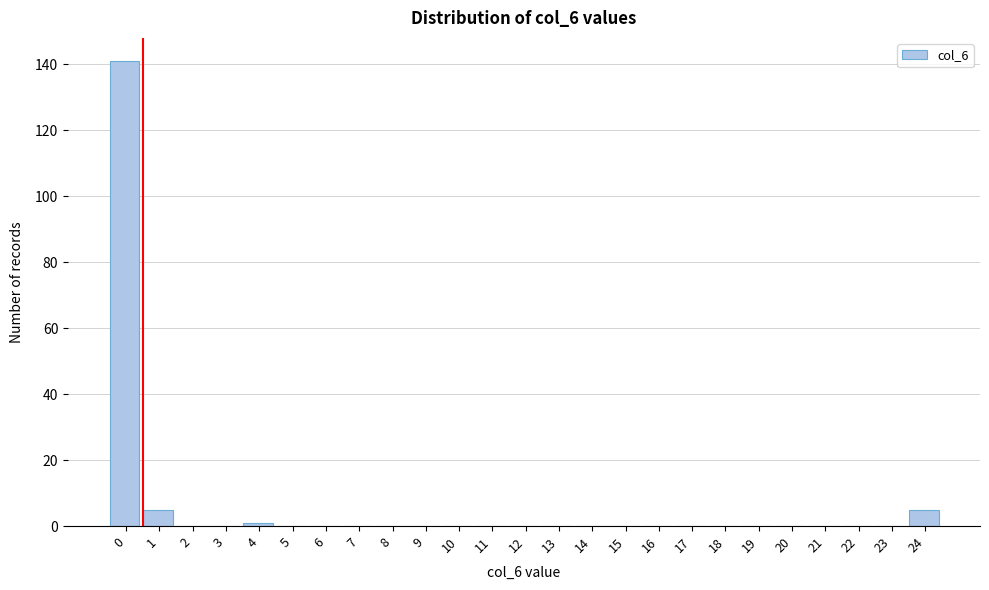

Reading right to left, what are all the values shown in this chart?

24=5	23=0	22=0	21=0	20=0	19=0	18=0	17=0	16=0	15=0	14=0	13=0	12=0	11=0	10=0	9=0	8=0	7=0	6=0	5=0	4=1	3=0	2=0	1=5	0=141